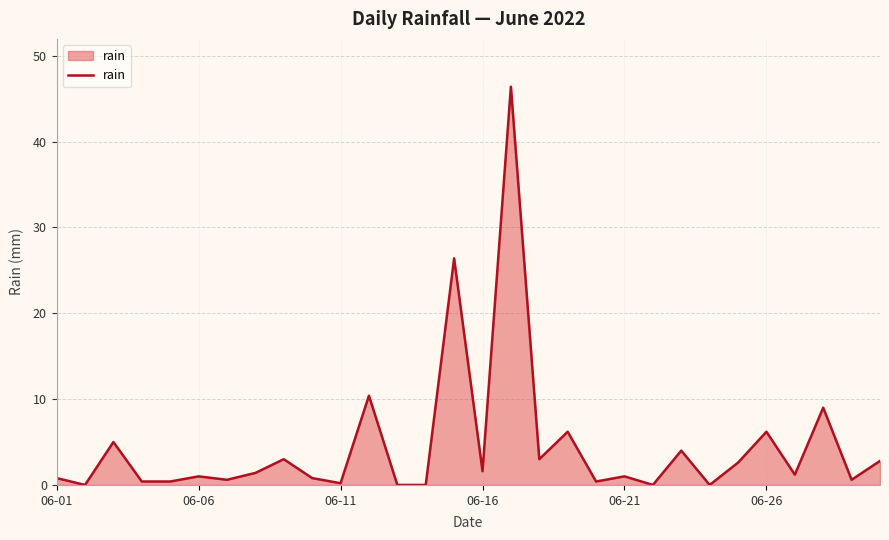

What is the greatest value displayed?

46.4